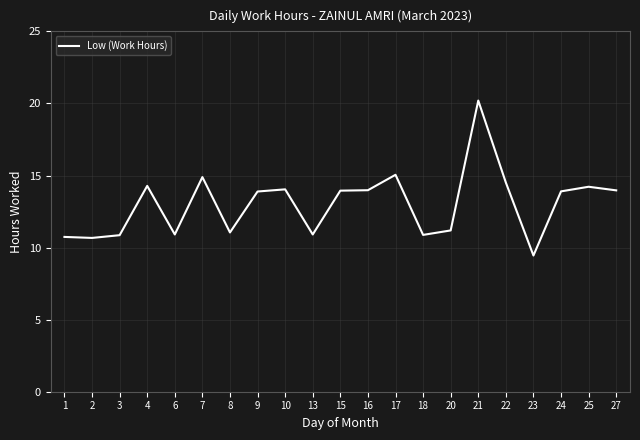

What is the greatest value displayed?

20.2